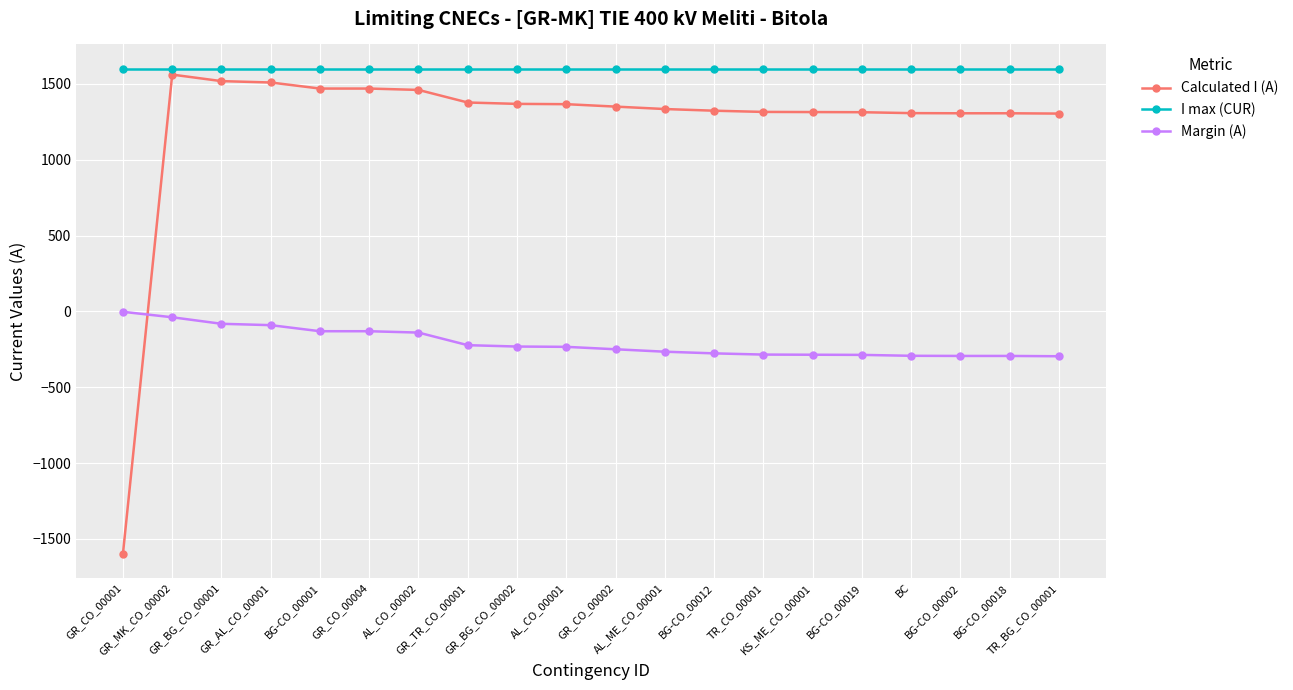

True or false: Margin (A) and I max (CUR) intersect in this chart.

False